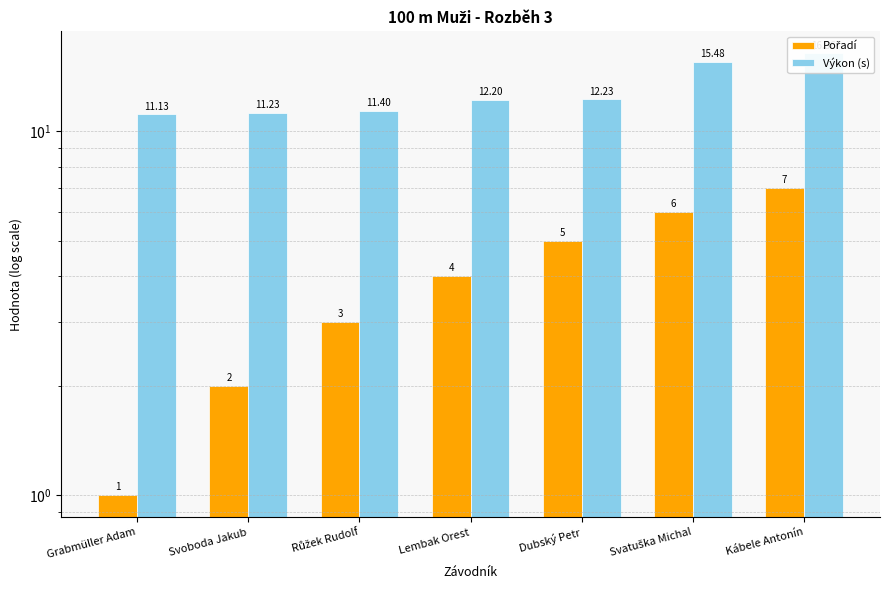

What position from the right is Grabmüller Adam?

7